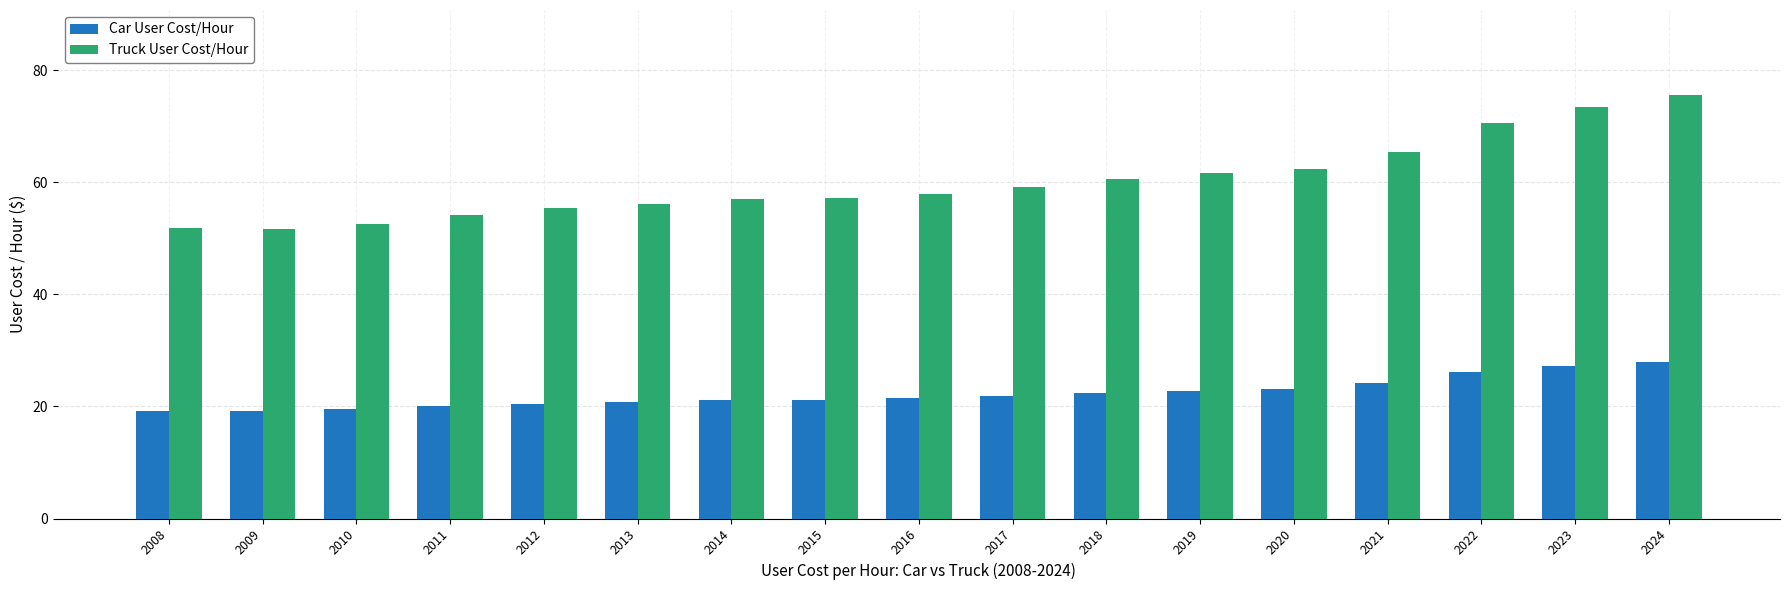

At which label does Truck User Cost/Hour reach its peak?

2024